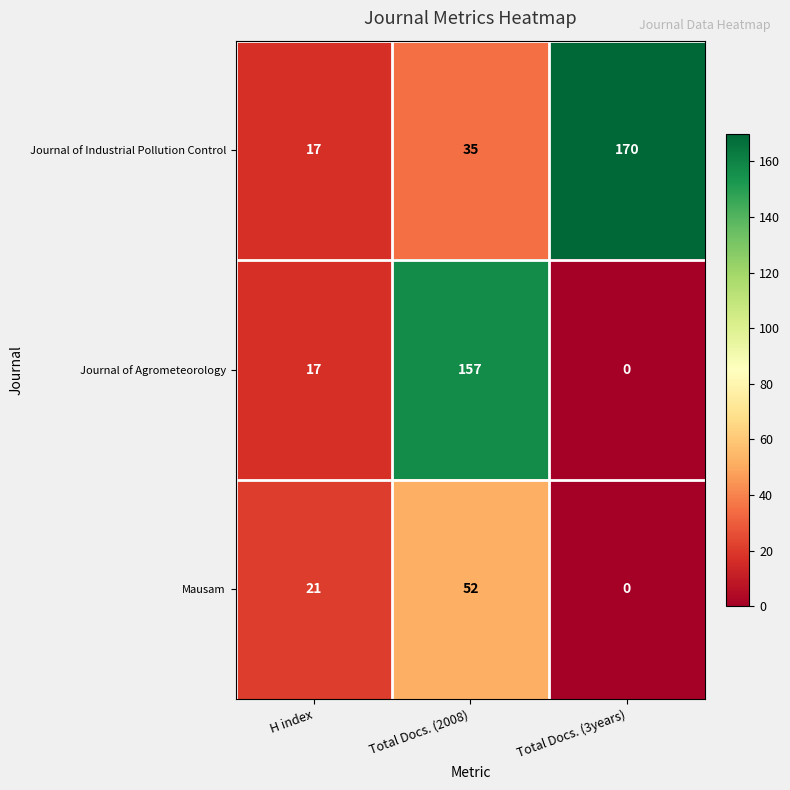

At which category does the chart reach its peak across all series?

Total Docs. (3years)